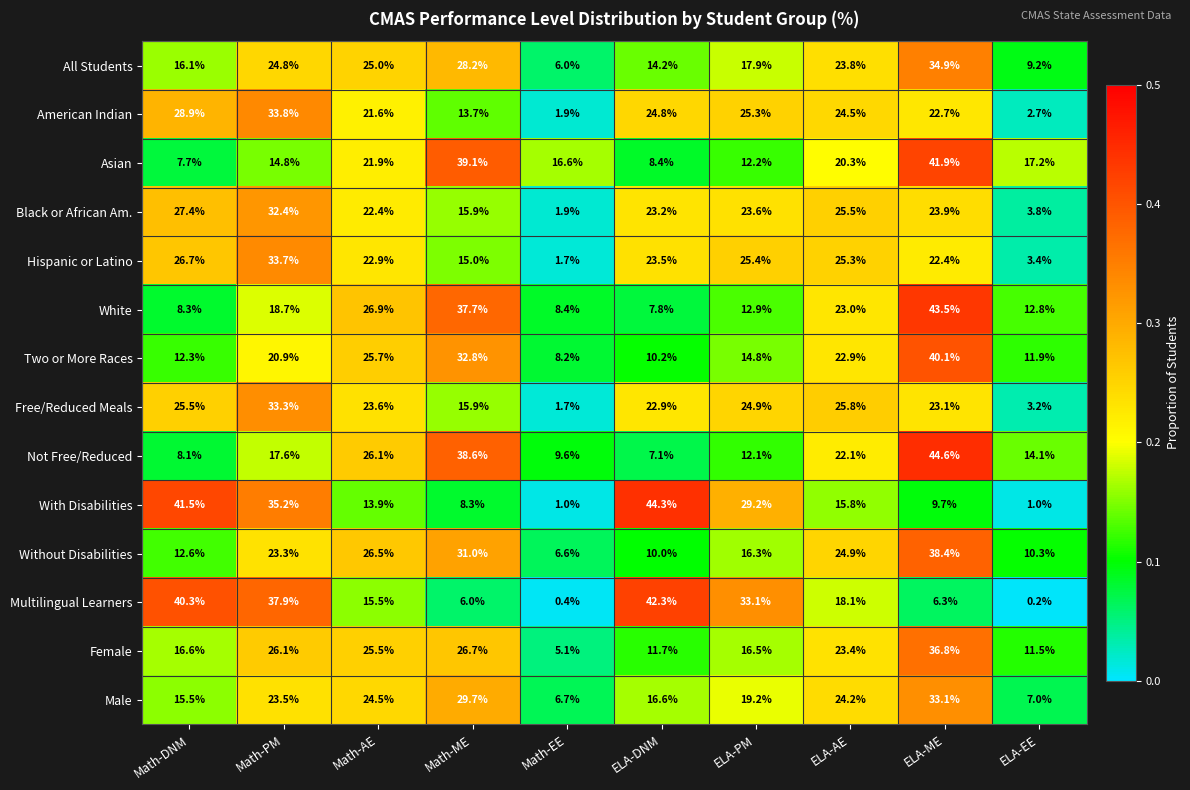

True or false: Black or African Am. has a value of 25.5 at ELA-AE.

True